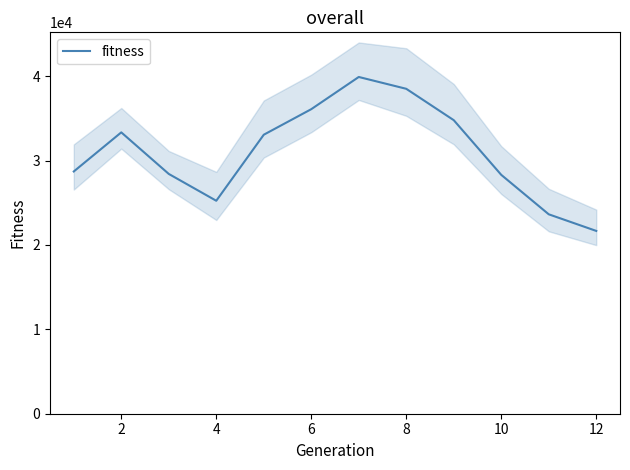

Count the number of data series in this chart.

1